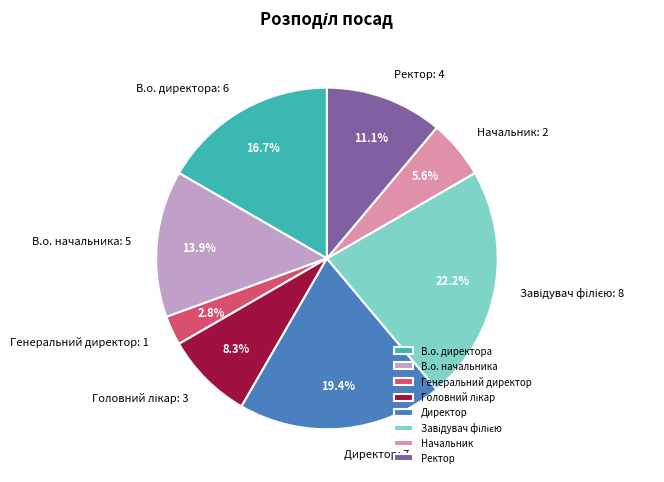

Which slice is the smallest?

Генеральний директор